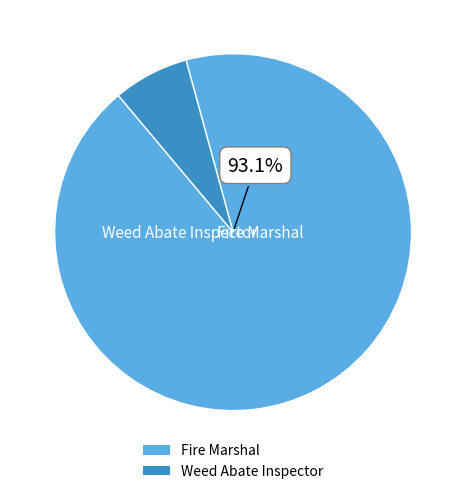

Does any single category account for the majority?

Yes